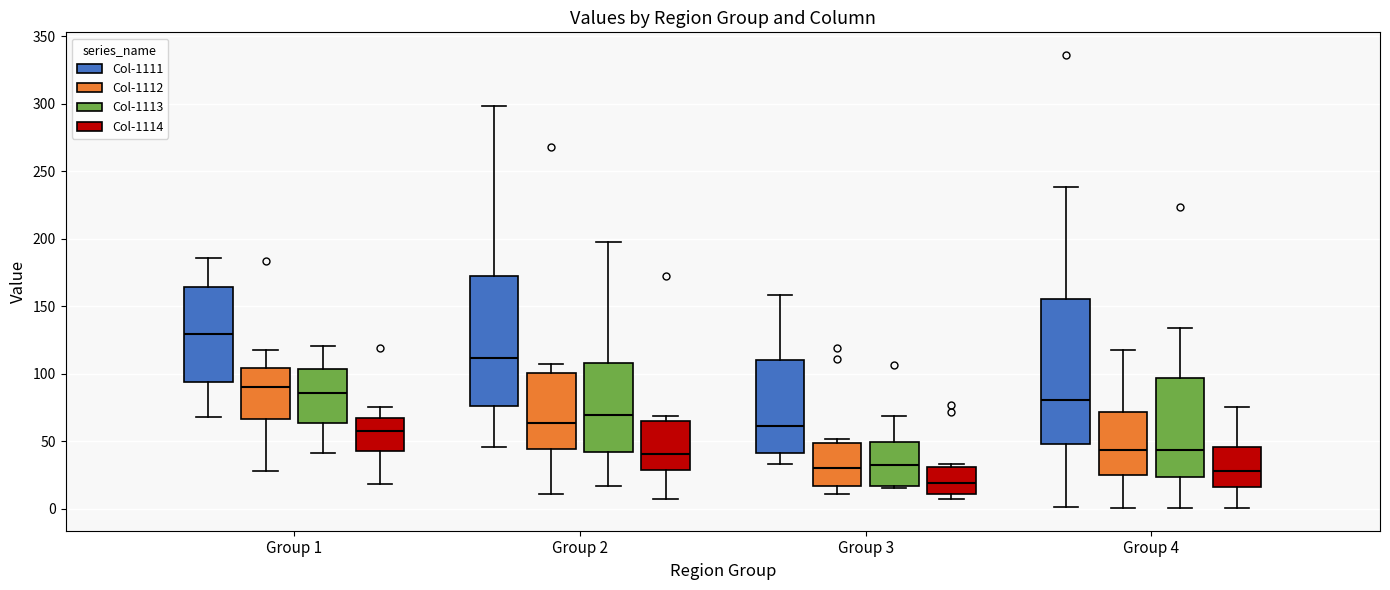

Reading left to right, transcribe this box plot: for each box, give where its median line is, the range the box spans, and where its two whiskers end, as read against the y-axis. The values are not printed on the chart, so give them approximately, as read against the axis.

Group 1 (Col-1111): median 130, box 95 to 165, whiskers 70 to 185
Group 1 (Col-1112): median 90, box 65 to 105, whiskers 30 to 115
Group 1 (Col-1113): median 85, box 65 to 105, whiskers 40 to 120
Group 1 (Col-1114): median 60, box 40 to 65, whiskers 20 to 75
Group 2 (Col-1111): median 110, box 75 to 175, whiskers 45 to 300
Group 2 (Col-1112): median 65, box 45 to 100, whiskers 10 to 105
Group 2 (Col-1113): median 70, box 40 to 110, whiskers 15 to 195
Group 2 (Col-1114): median 40, box 30 to 65, whiskers 5 to 70
Group 3 (Col-1111): median 60, box 40 to 110, whiskers 35 to 160
Group 3 (Col-1112): median 30, box 15 to 50, whiskers 10 to 50 (just above the box's upper edge)
Group 3 (Col-1113): median 30, box 15 to 50, whiskers 15 to 70
Group 3 (Col-1114): median 20, box 10 to 30, whiskers 5 to 35
Group 4 (Col-1111): median 80, box 50 to 155, whiskers 0 to 240
Group 4 (Col-1112): median 45, box 25 to 70, whiskers 0 to 120
Group 4 (Col-1113): median 45, box 25 to 95, whiskers 0 to 135
Group 4 (Col-1114): median 30, box 15 to 45, whiskers 0 to 75